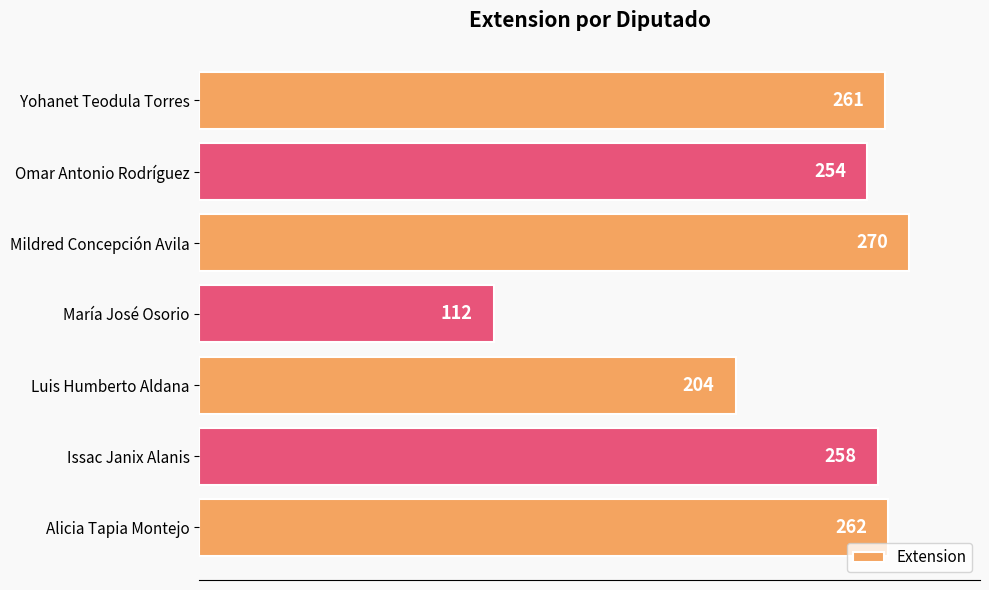

What is the change in value from Luis Humberto Aldana to Yohanet Teodula Torres?

+57